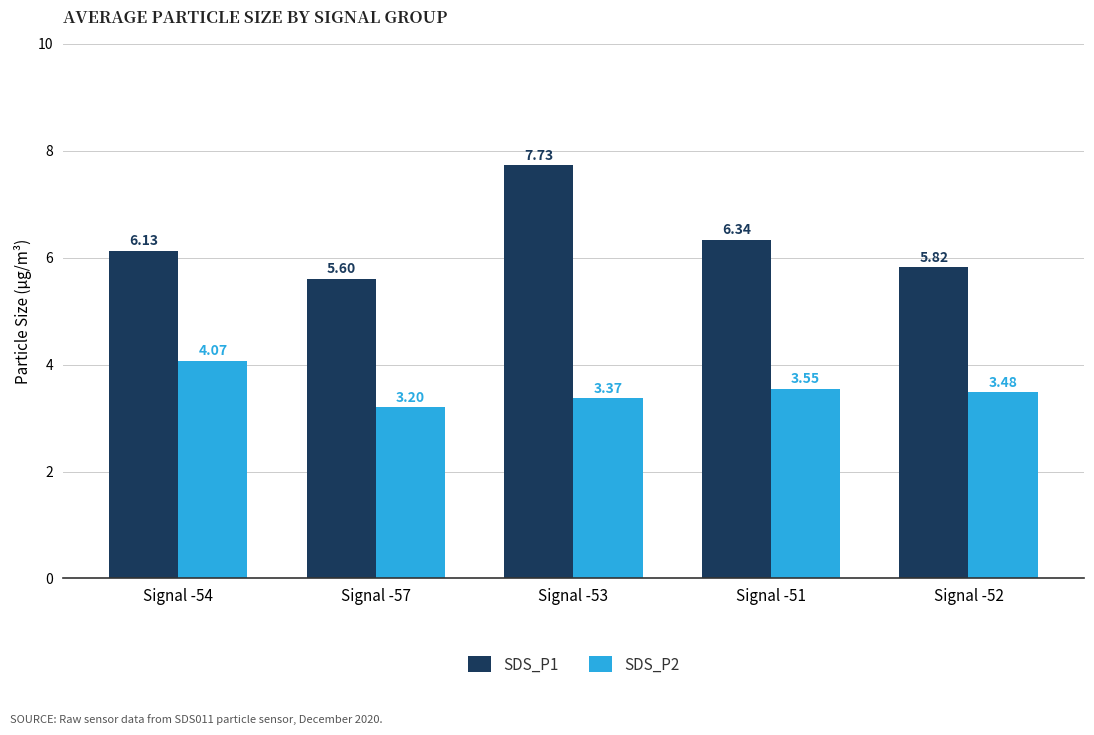

What is the difference between the highest and lowest values at Signal -54?

2.1